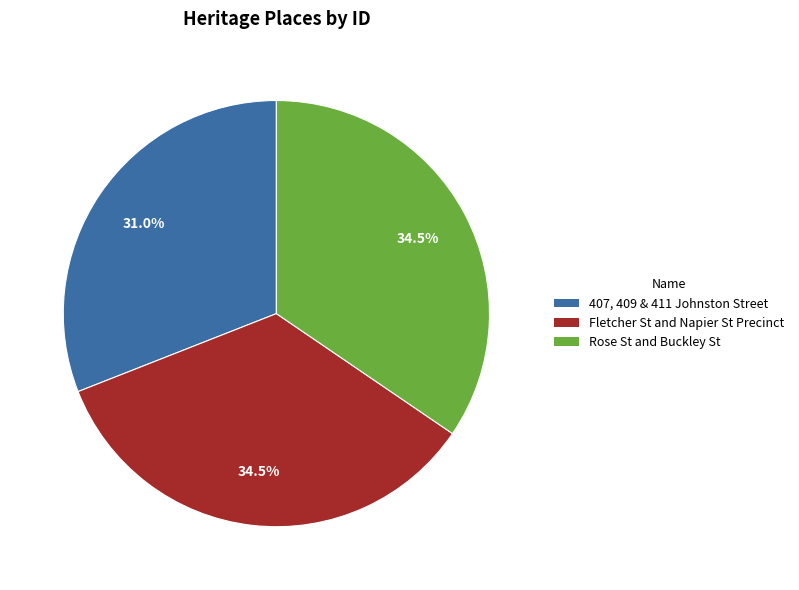

Does 407, 409 & 411 Johnston Street account for over 50% of the chart?

No